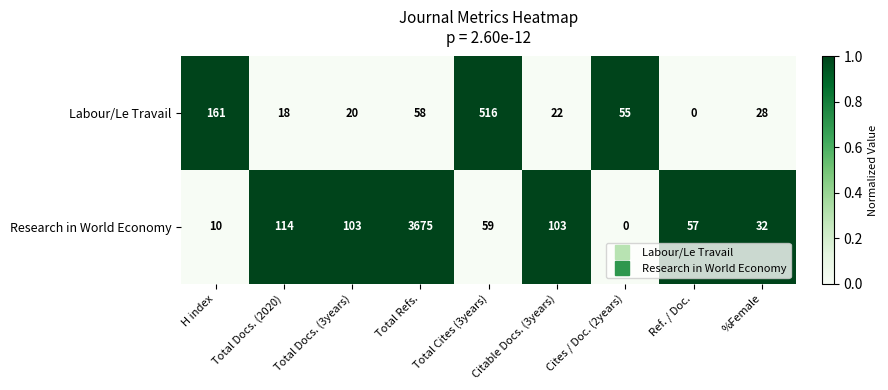

What is the difference between the highest and lowest values at Cites / Doc. (2years)?

55